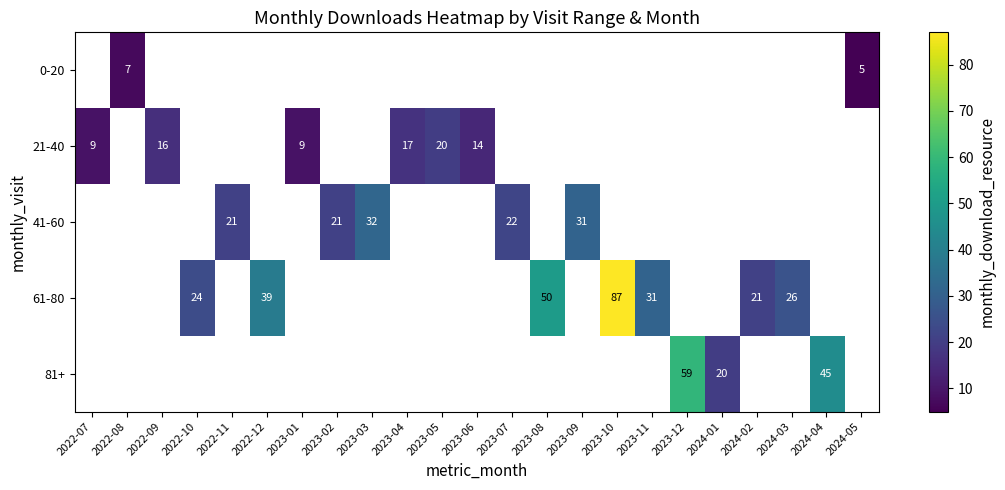

The 41-60 series shows 32 at 2023-03. True or false?

True